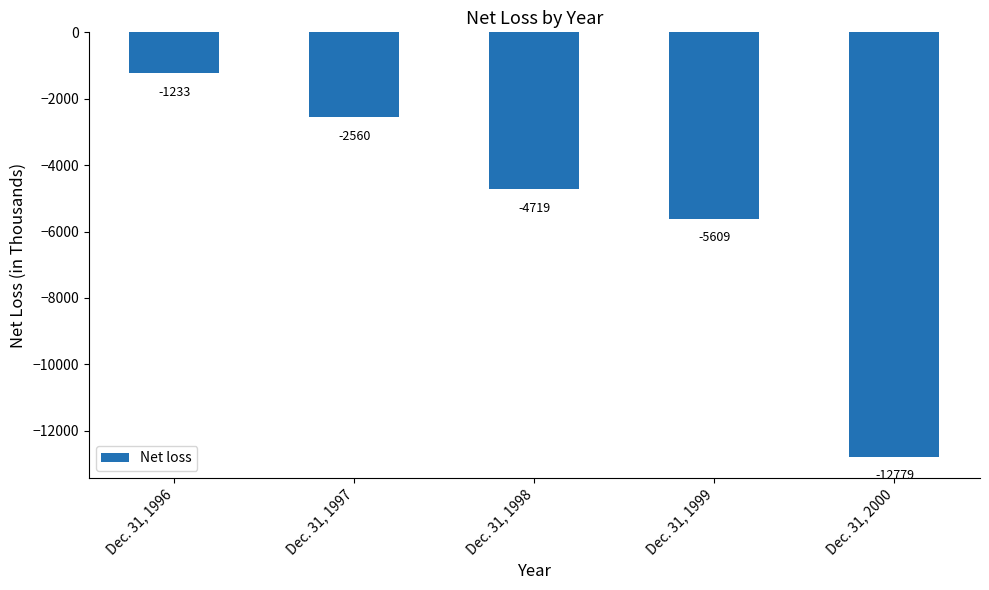

Reading left to right, transcribe all the data shown in this chart.

Dec. 31, 1996=-1233	Dec. 31, 1997=-2560	Dec. 31, 1998=-4719	Dec. 31, 1999=-5609	Dec. 31, 2000=-12779